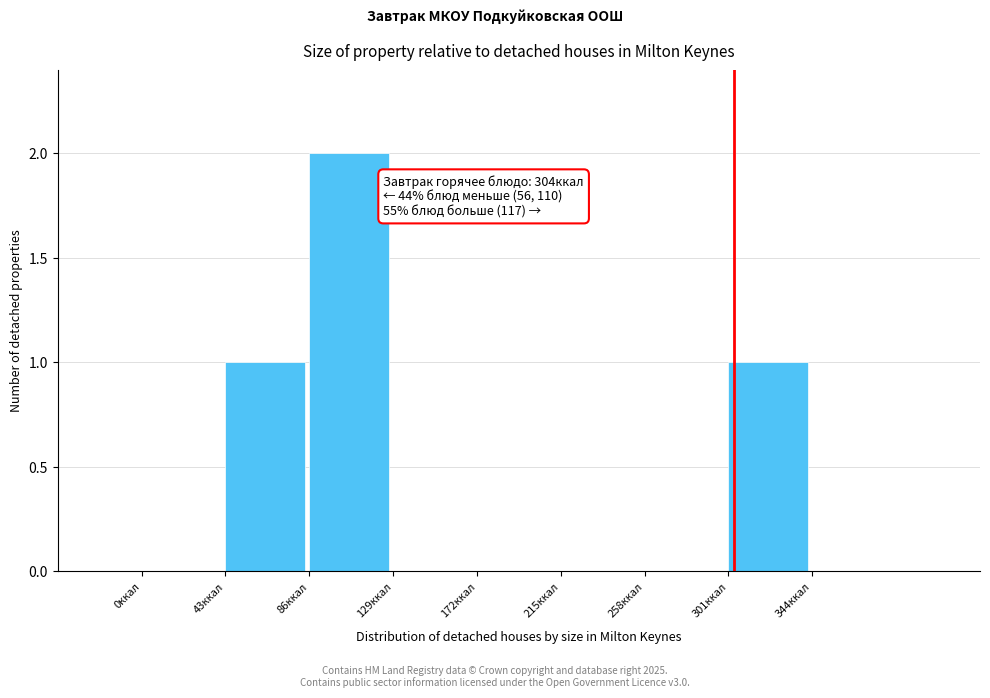

Which range on the x-axis has the tallest bar?

86 to 129